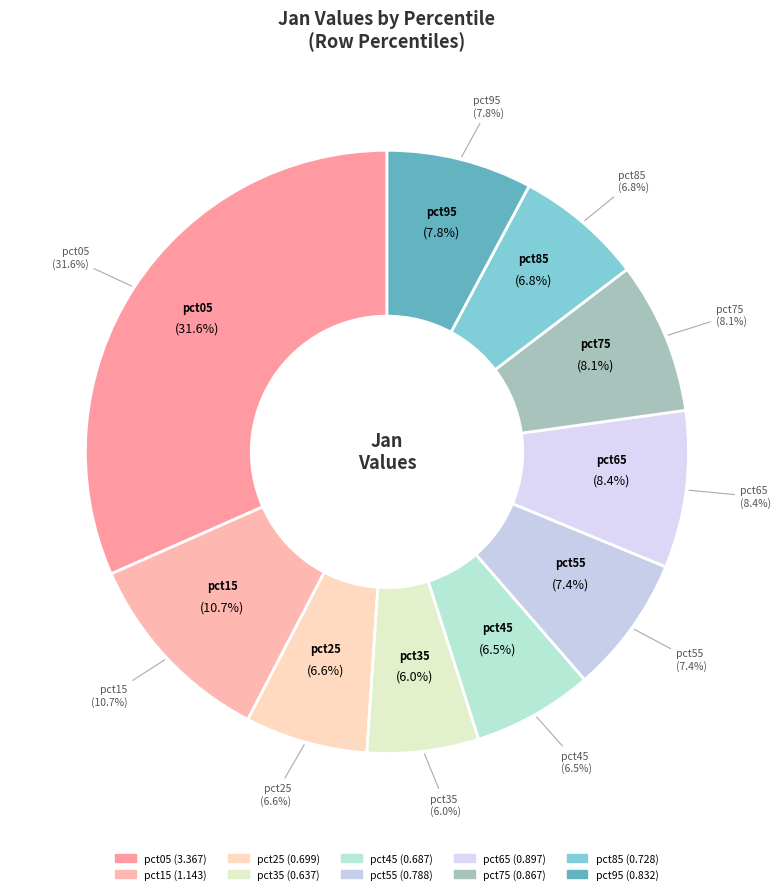

What is the change in value from pct15 to pct95?

-0.3